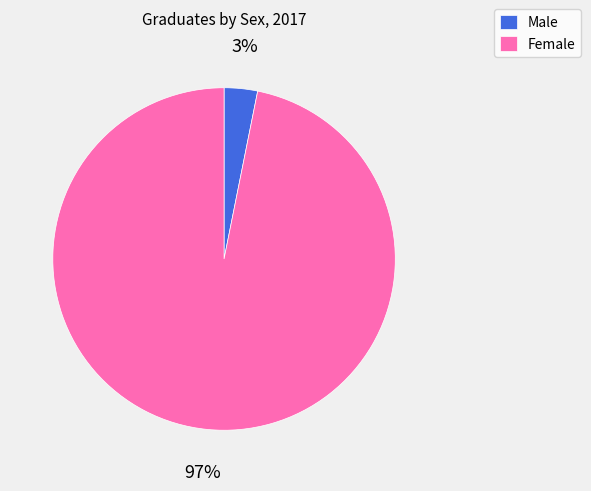

The Female slice represents 97% of the pie. True or false?

True